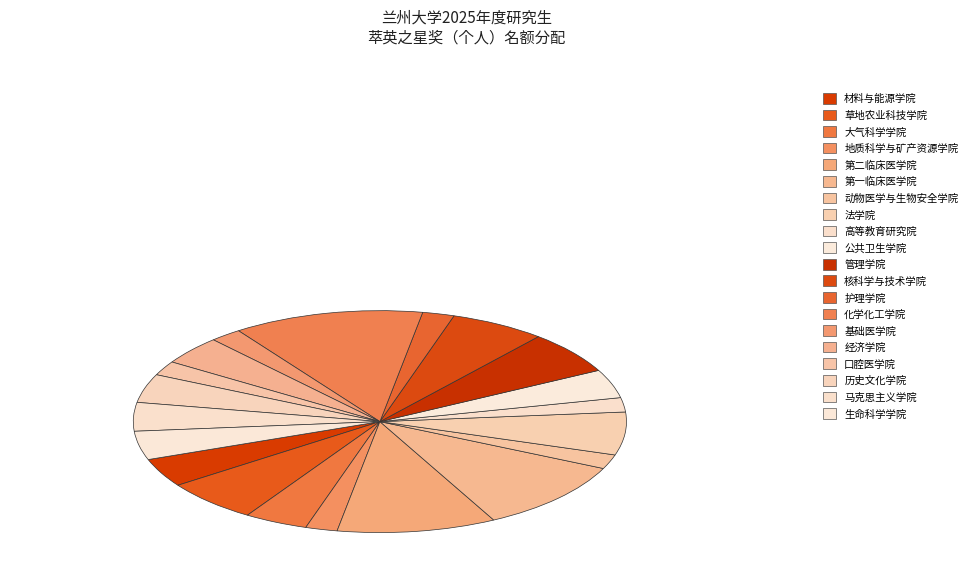

Combined, do 历史文化学院 and 第一临床医学院 account for over 50%?

No